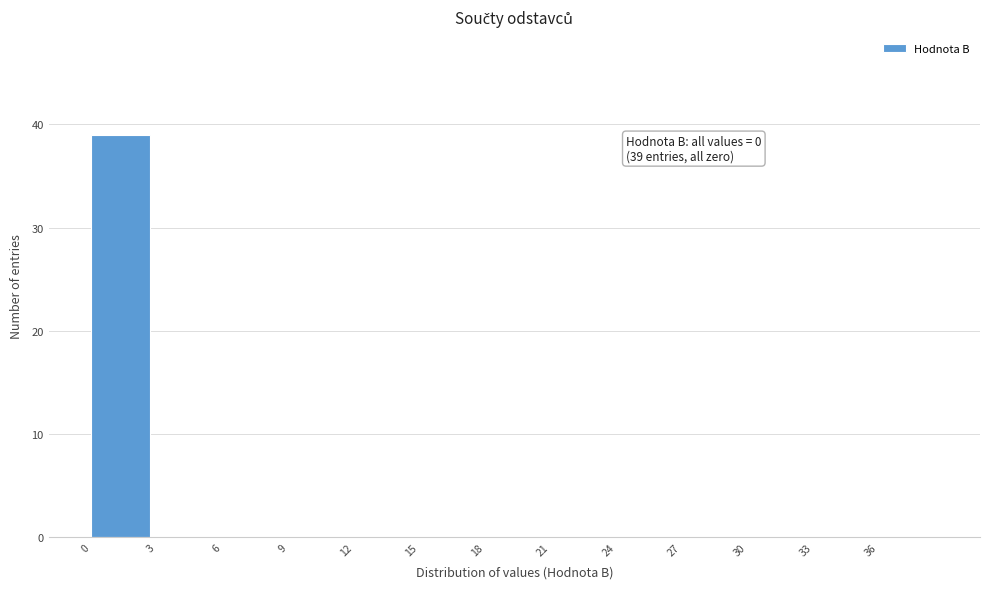

Which range on the x-axis has the tallest bar?

0 to 3